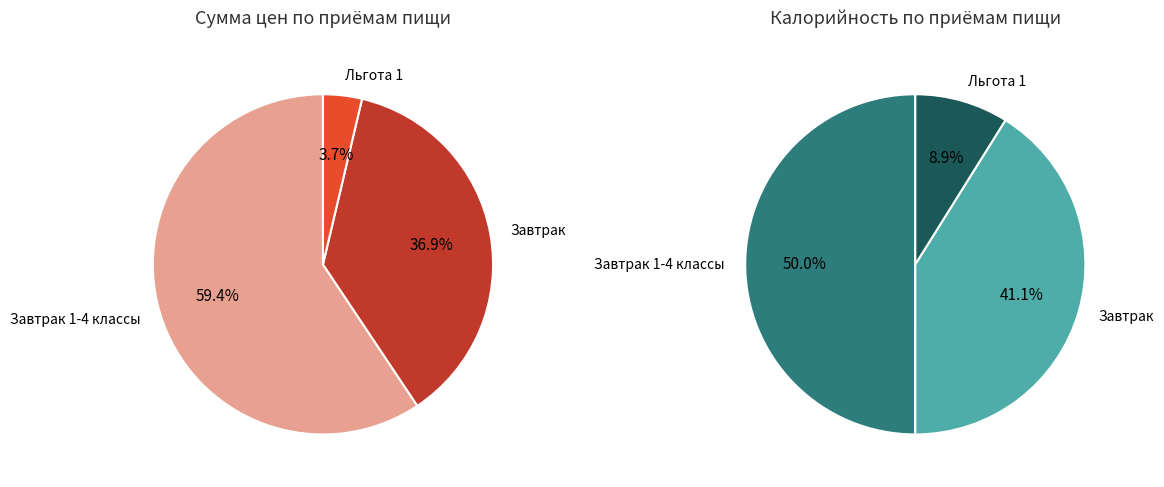

What percentage is NOT represented by Завтрак 1-4 классы?

40.6%